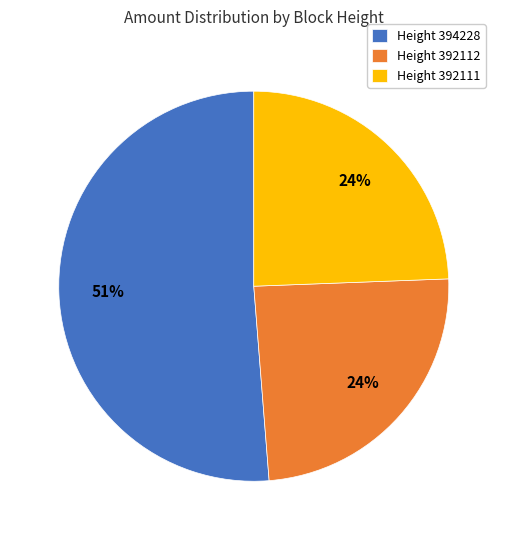

Is it true that Height 392111 is 12% of the pie?

False